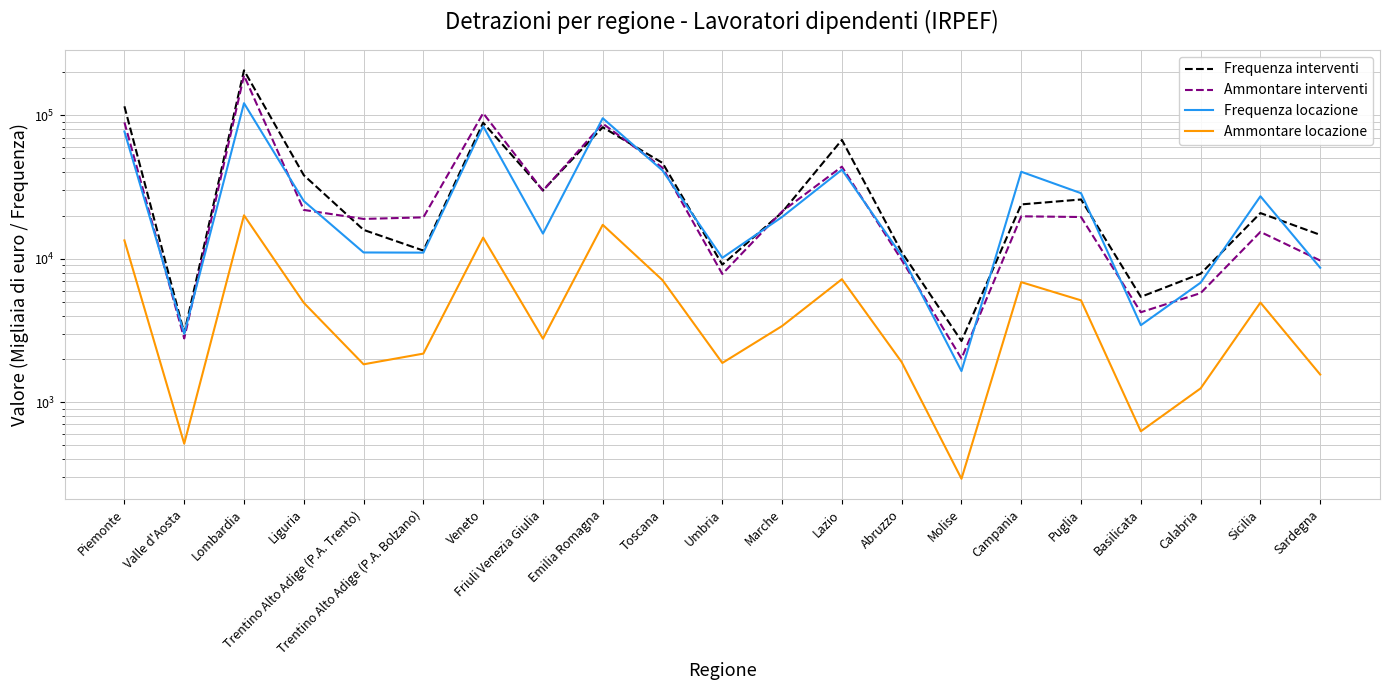

Where is Ammontare locazione nearest to the value 10186?

Lazio